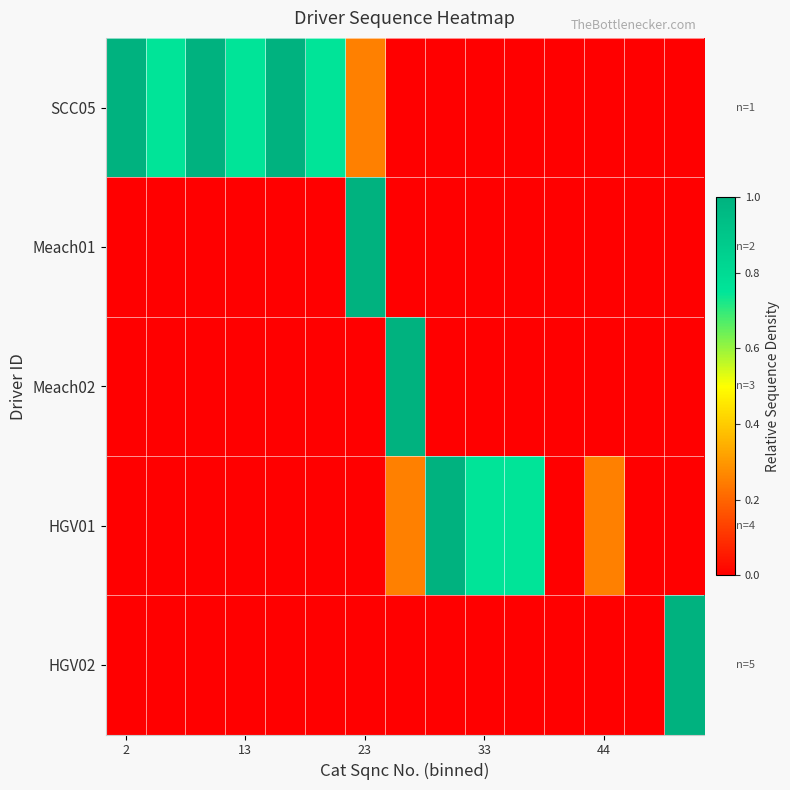

Rank the series by their maximum value, from highest to lowest.

SCC05, Meach01, Meach02, HGV01, HGV02